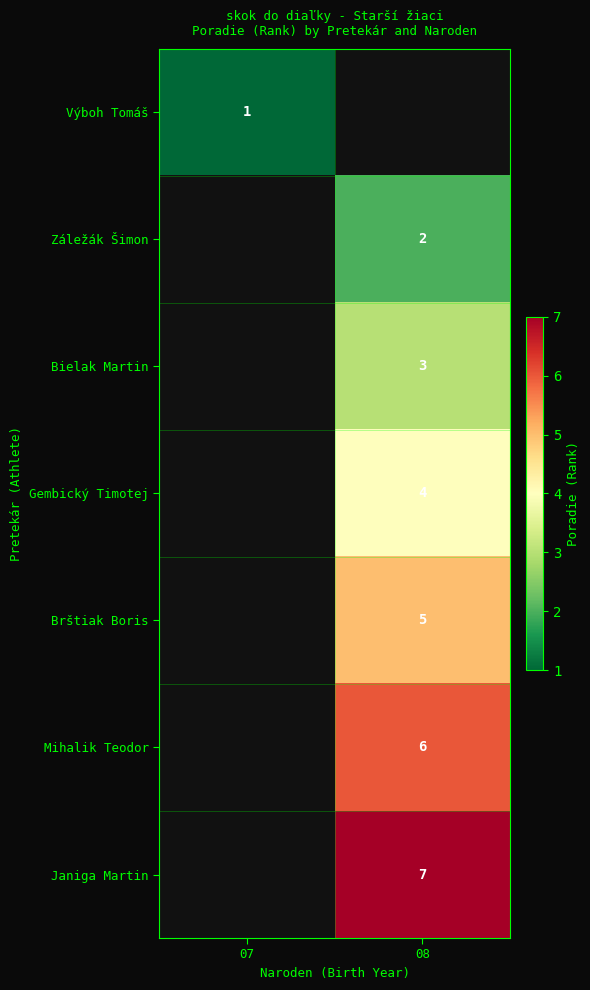

The Brštiak Boris series shows 8 at 08. True or false?

False